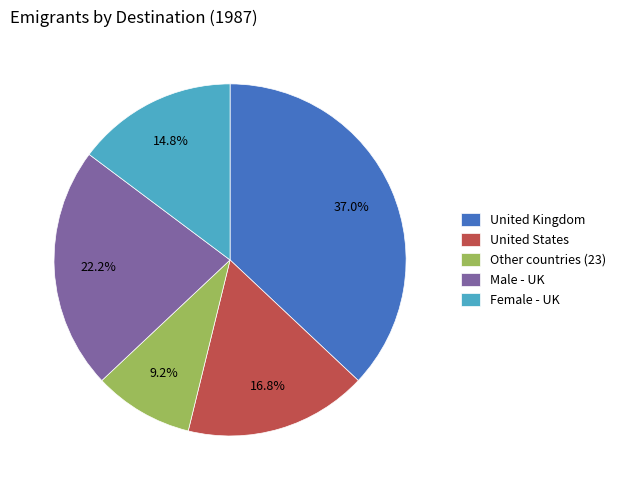

How many slices are in this pie chart?

5